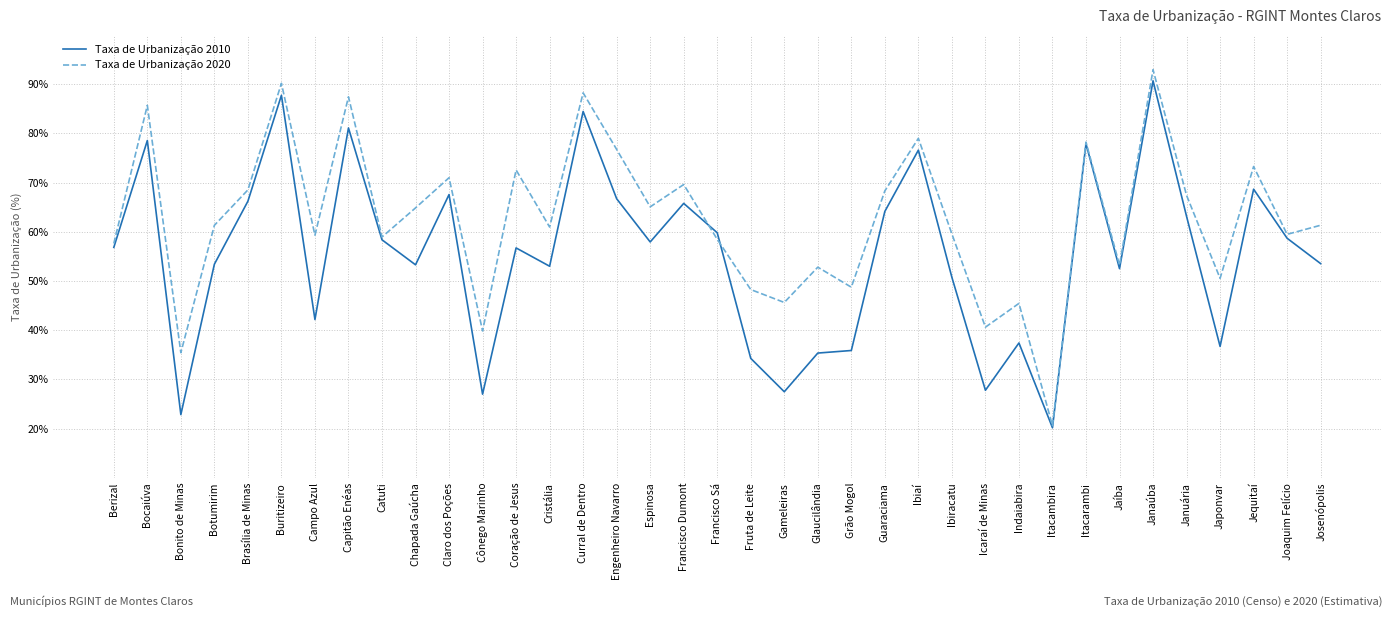

How many interior local valleys does the Taxa de Urbanização 2020 series have?

13